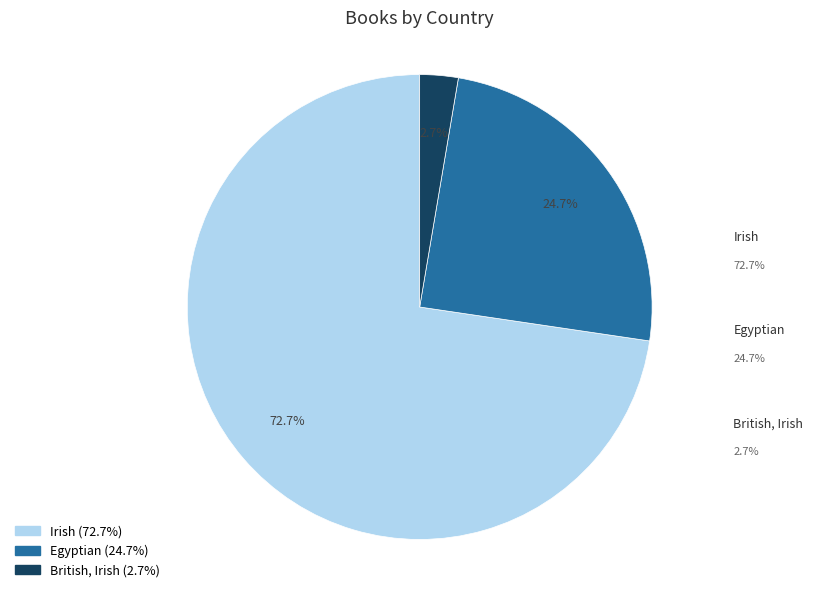

To the nearest percent, what is the difference between the British, Irish and Irish slice percentages?

70%